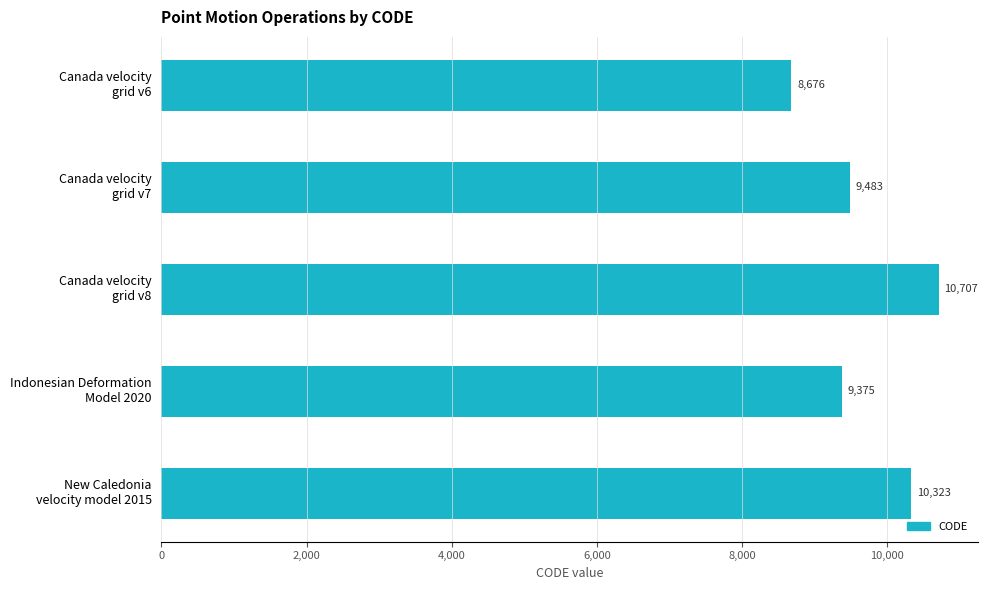

What is the sum of all values?

48564